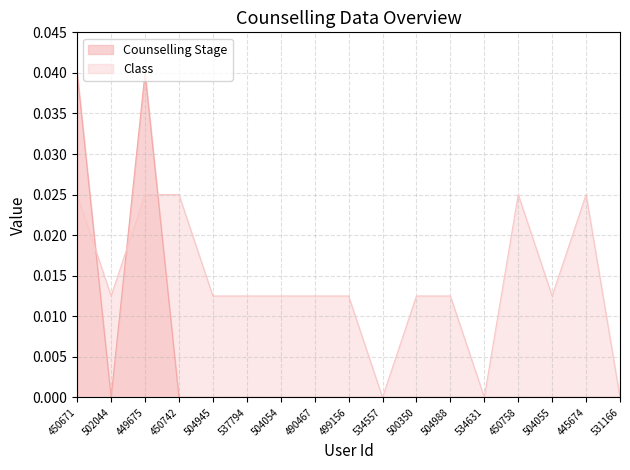

Rank the series by their average value, from lowest to highest.

Counselling Stage, Class